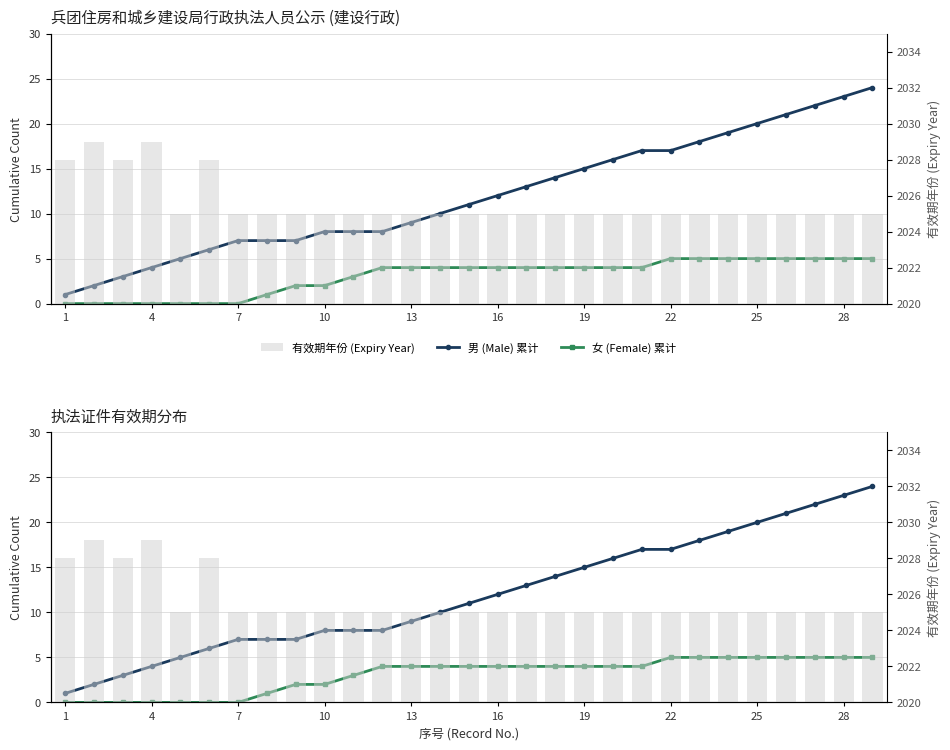

What is the difference between the second highest and second lowest values in the 女 (Female) 累计 series?

5